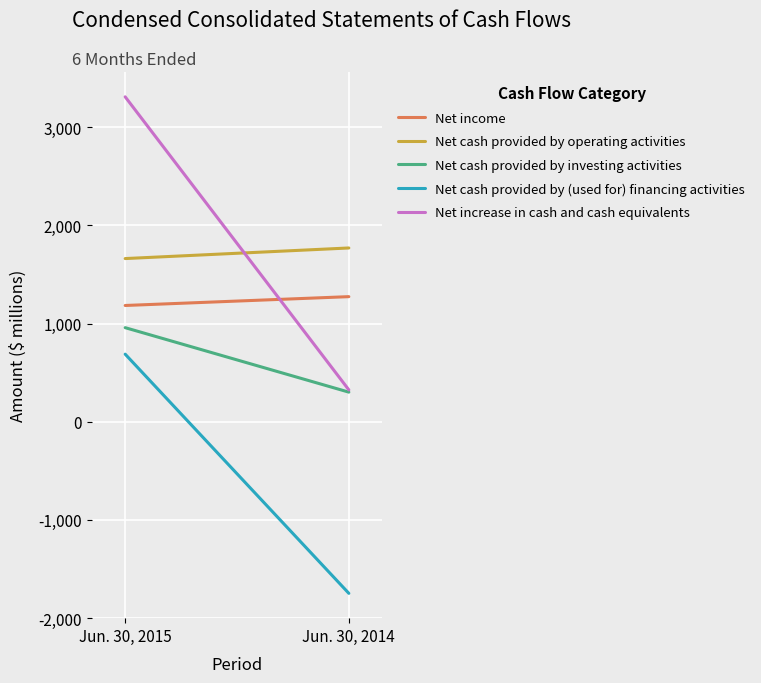

Reading left to right, list all the values displayed in this chart.

Net income: Jun. 30, 2015=1185	Jun. 30, 2014=1275
Net cash provided by operating activities: Jun. 30, 2015=1663	Jun. 30, 2014=1771
Net cash provided by investing activities: Jun. 30, 2015=959	Jun. 30, 2014=302
Net cash provided by (used for) financing activities: Jun. 30, 2015=689	Jun. 30, 2014=-1748
Net increase in cash and cash equivalents: Jun. 30, 2015=3311	Jun. 30, 2014=325